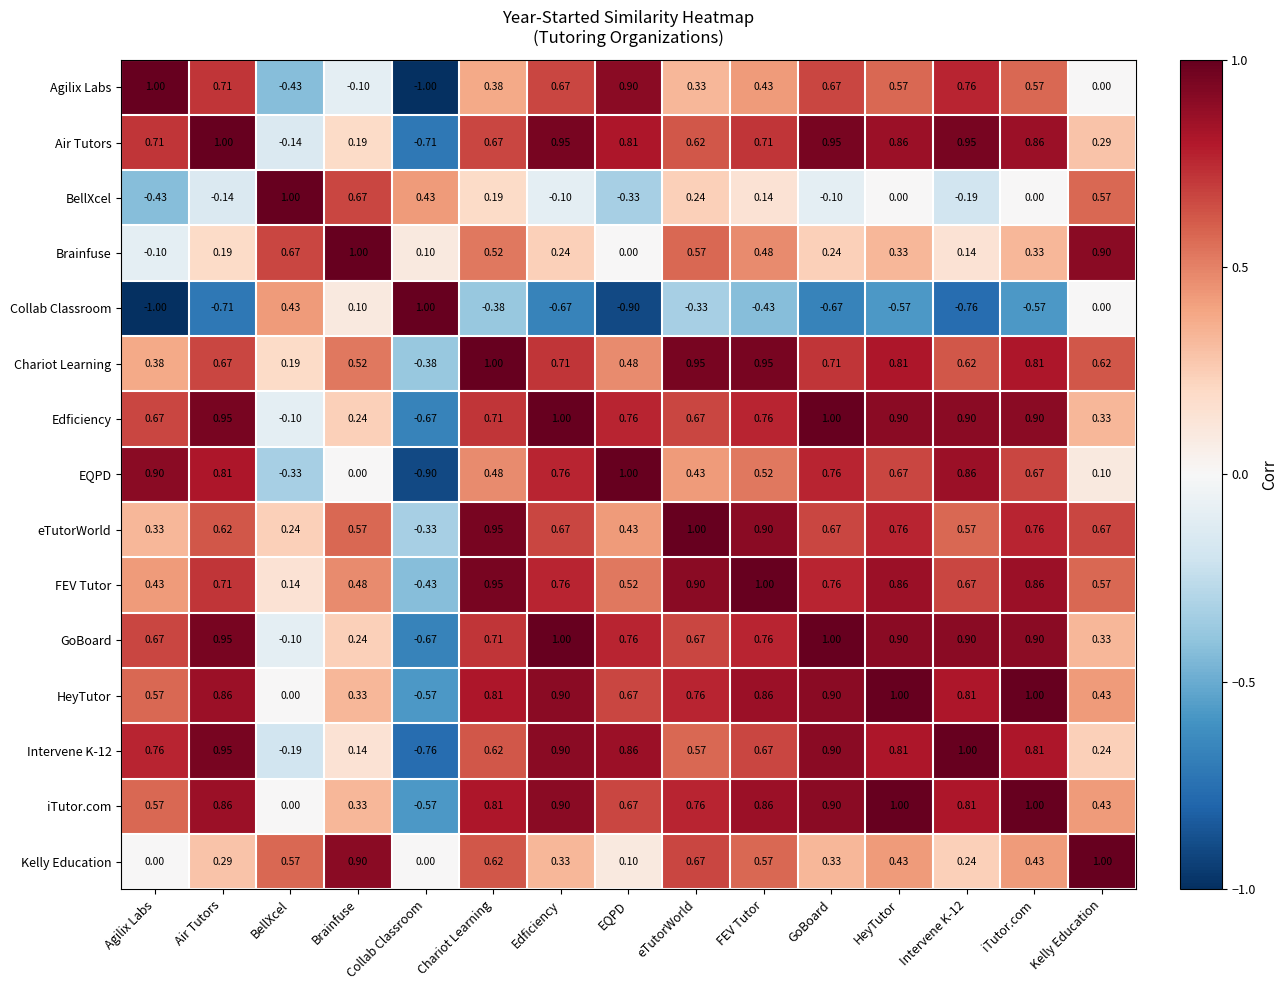

Is the value of Kelly Education at Agilix Labs greater than the value of FEV Tutor at Chariot Learning?

No